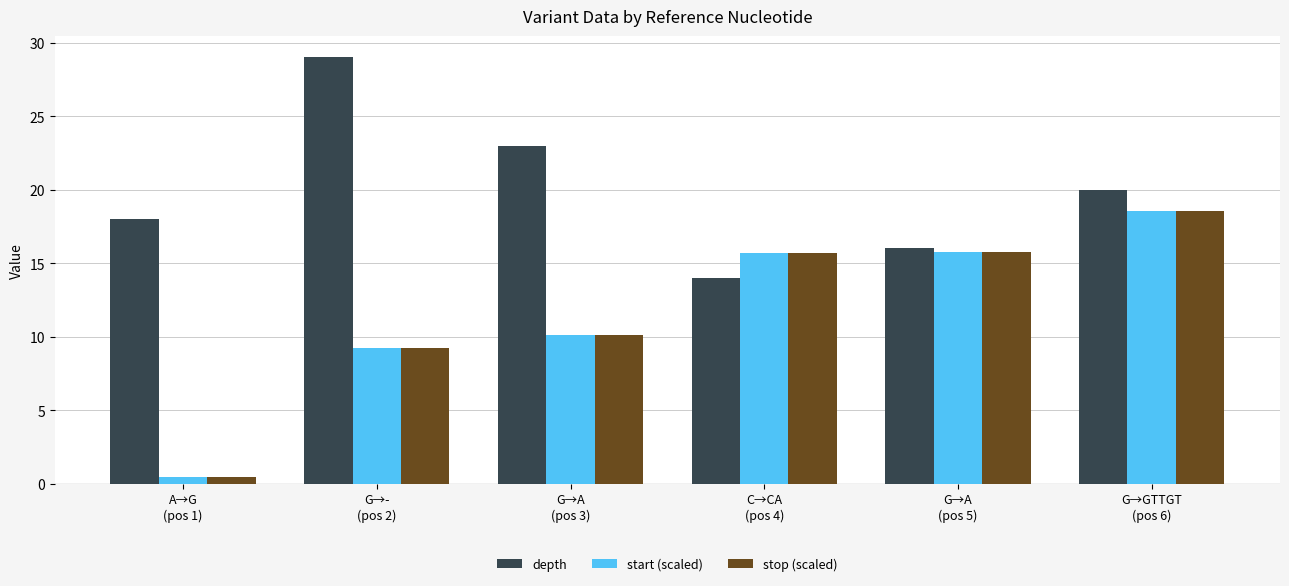

The value of stop (scaled) at C→CA
(pos 4) is 3.8. True or false?

False